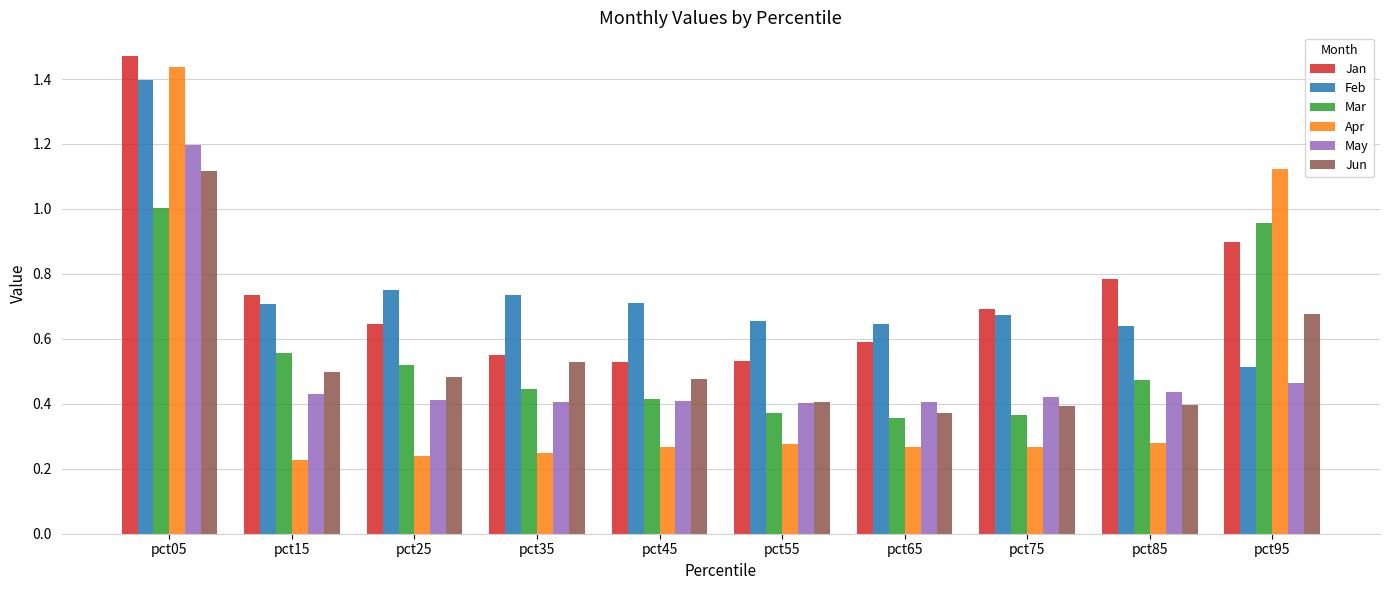

At which label does Feb reach its minimum?

pct95